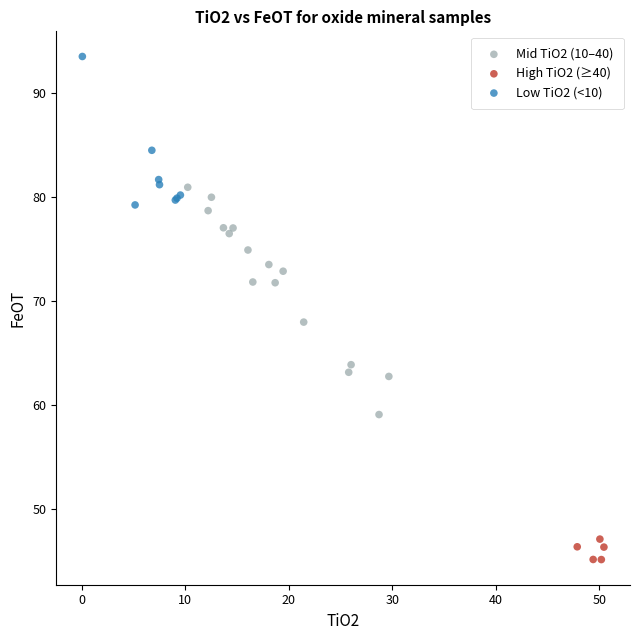

Which series reaches the minimum Y coordinate?

High TiO2 (≥40)